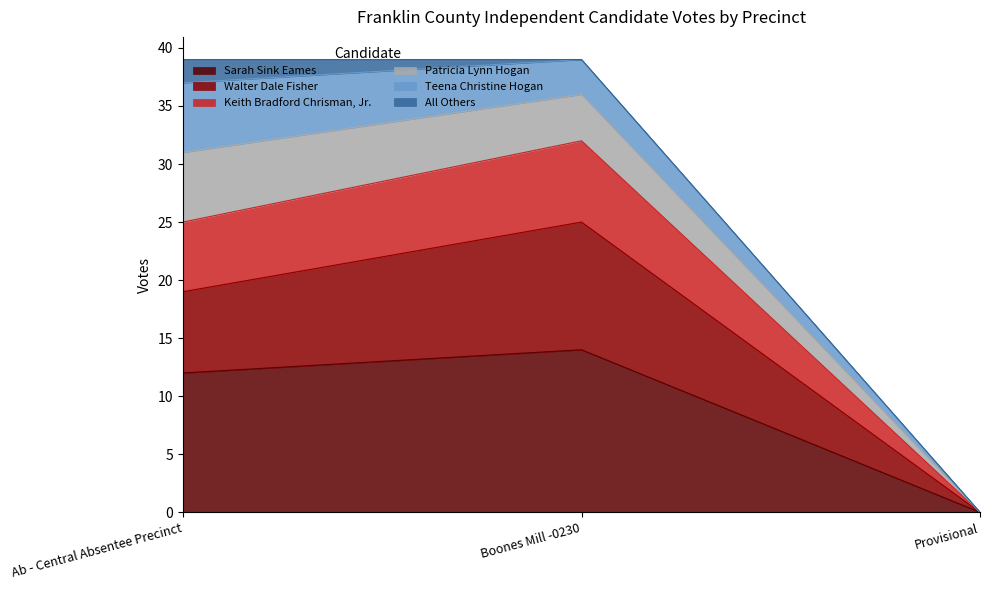

Which category has the highest value in the Sarah Sink Eames series?

Boones Mill -0230